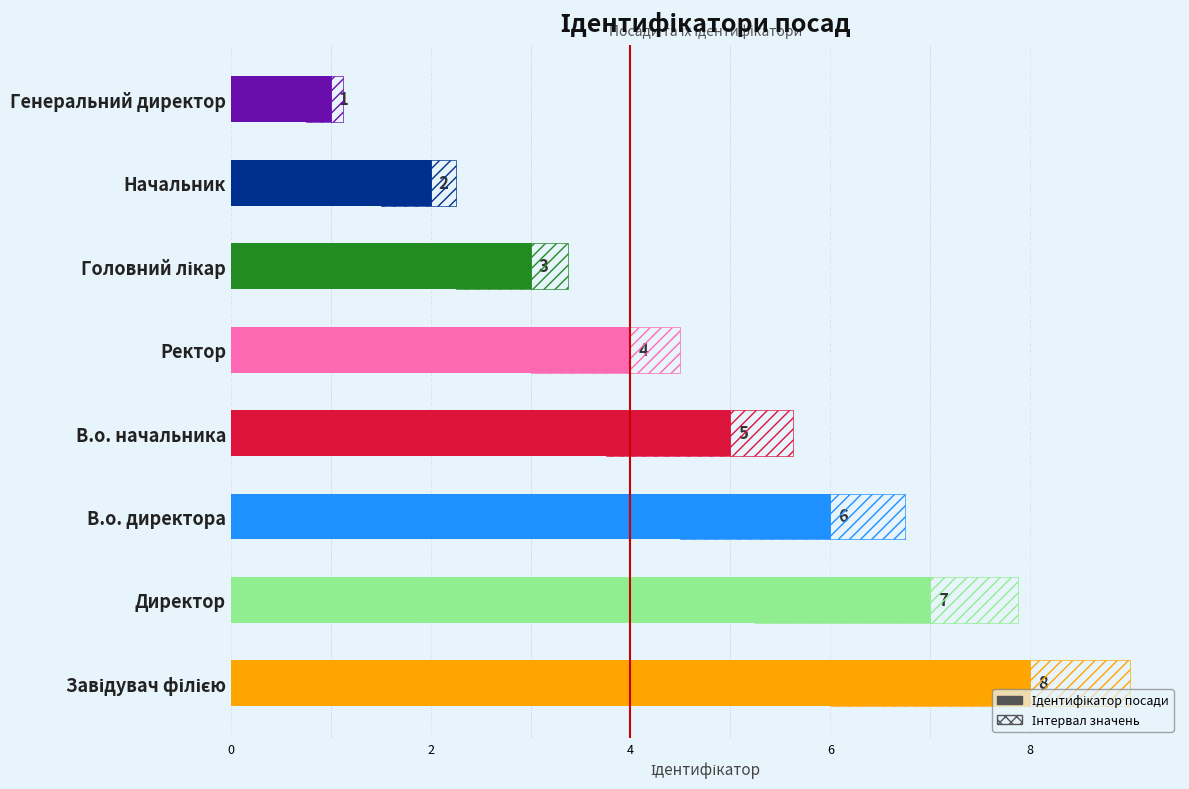

What is the greatest value displayed?

8